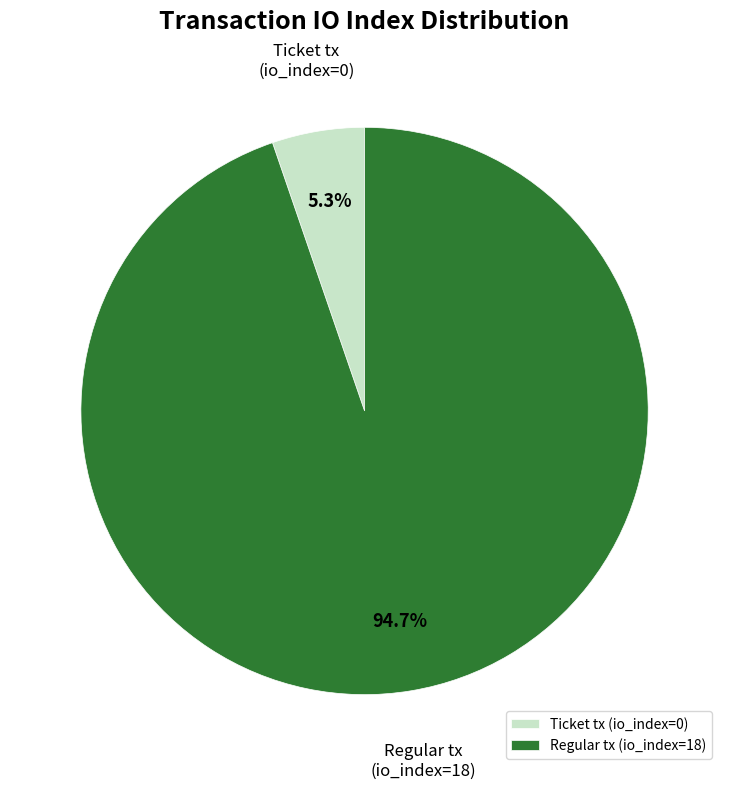

Which slice is the smallest?

Ticket tx (io_index=0)